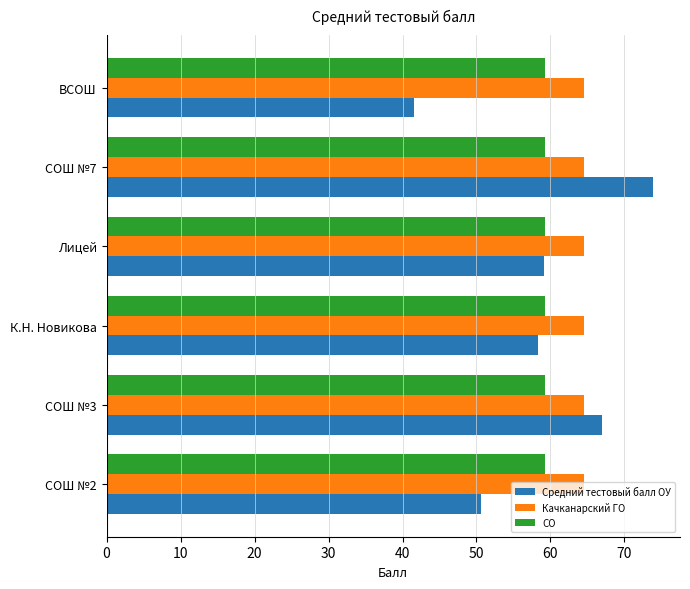

What is the approximate value of Средний тестовый балл ОУ at К.Н. Новикова?

58.3